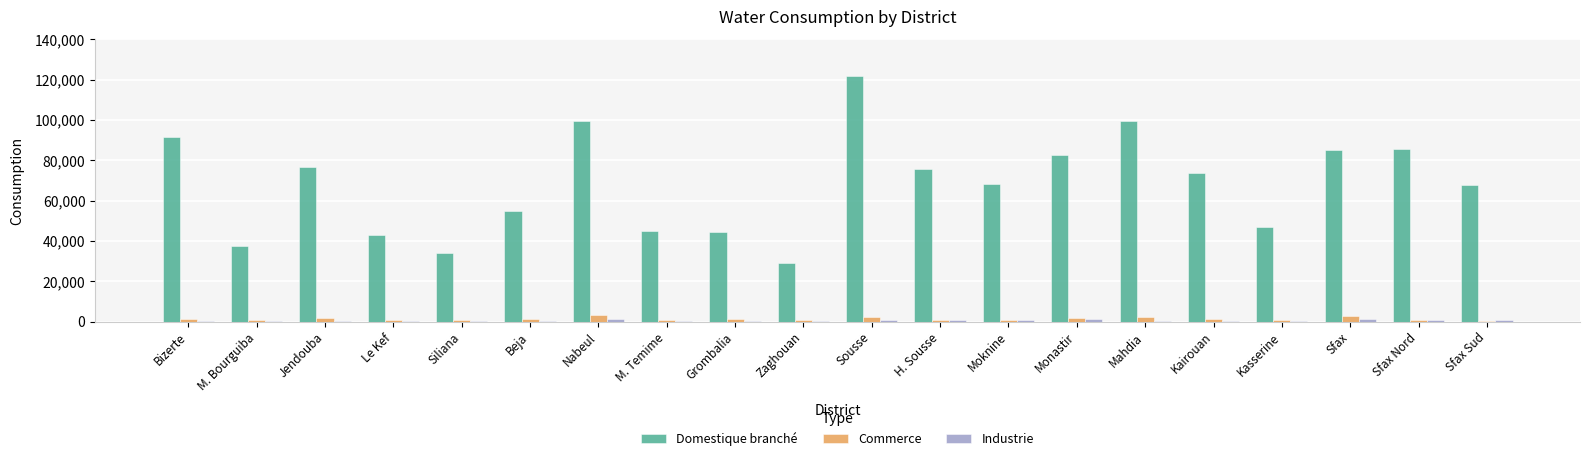

What is the highest value of the Domestique branché series?

121868